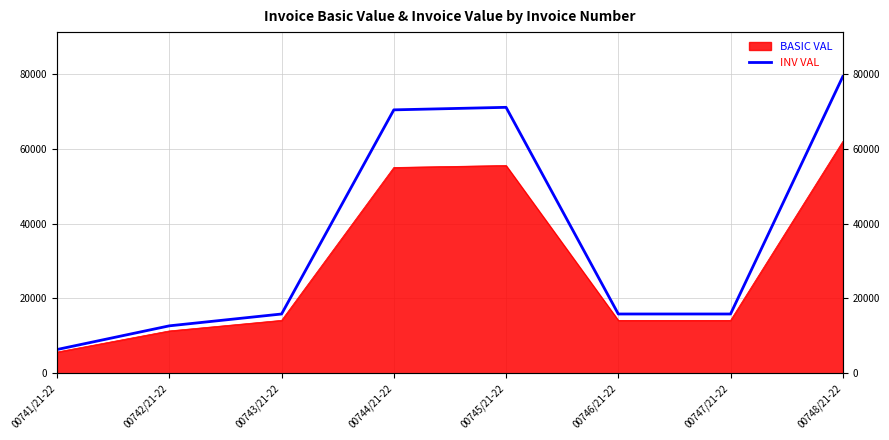

List the labels in order of value, largest first.

00748/21-22, 00745/21-22, 00744/21-22, 00743/21-22, 00746/21-22, 00747/21-22, 00742/21-22, 00741/21-22